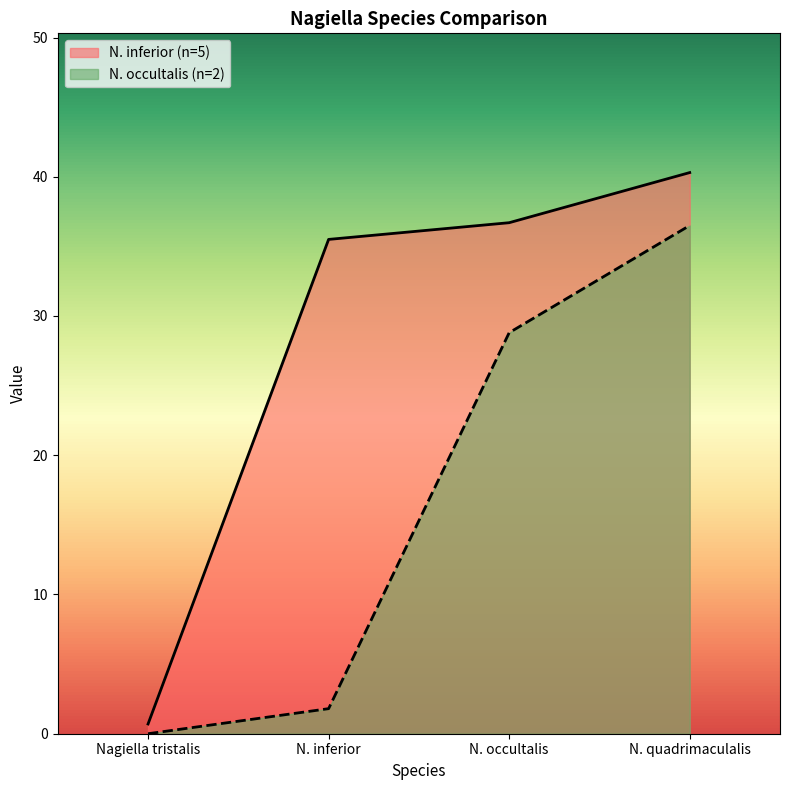

True or false: N. inferior (n=5) and N. occultalis (n=2) cross at least once.

False